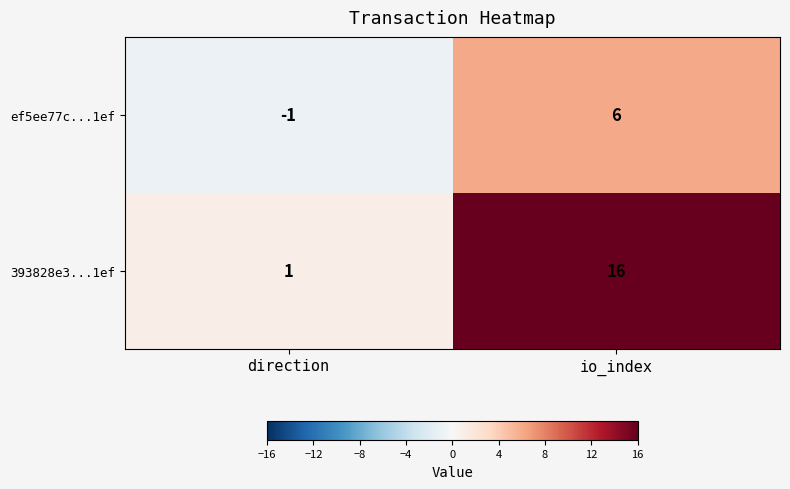

Which series has the largest range (max minus min)?

393828e3...1ef